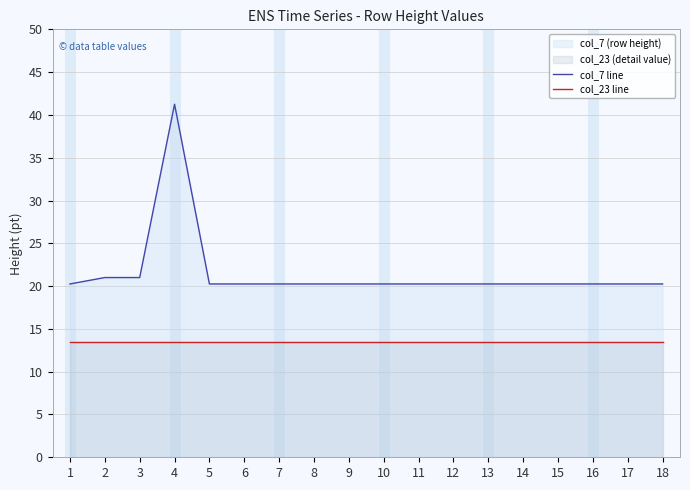

Does the chart display data point markers on the line(s)?

No